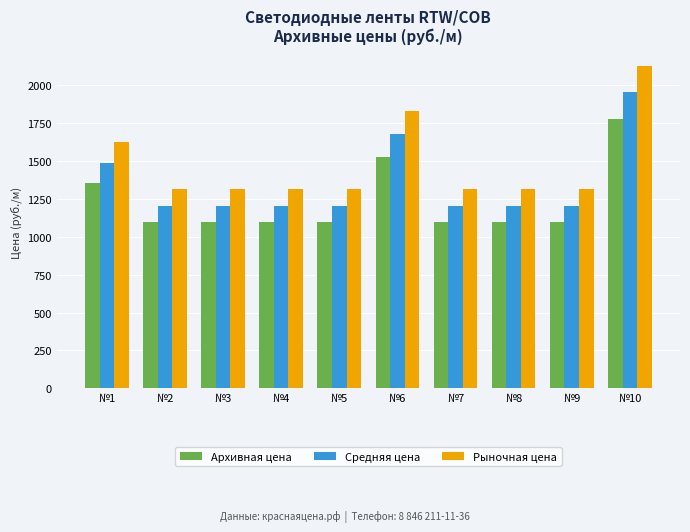

What is the difference between the second highest and minimum values in the Рыночная цена series?

516